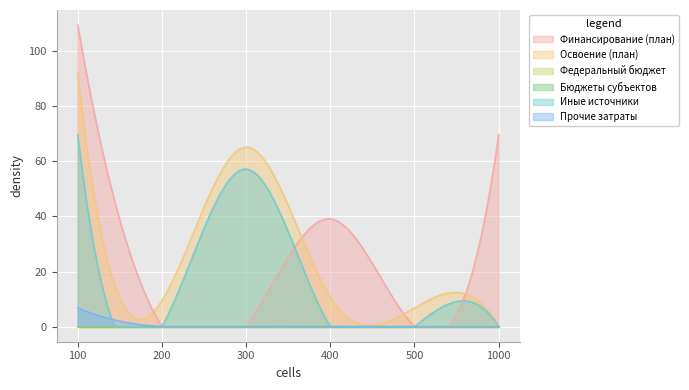

The Освоение (план) series shows 27.8 at 1.2. True or false?

False